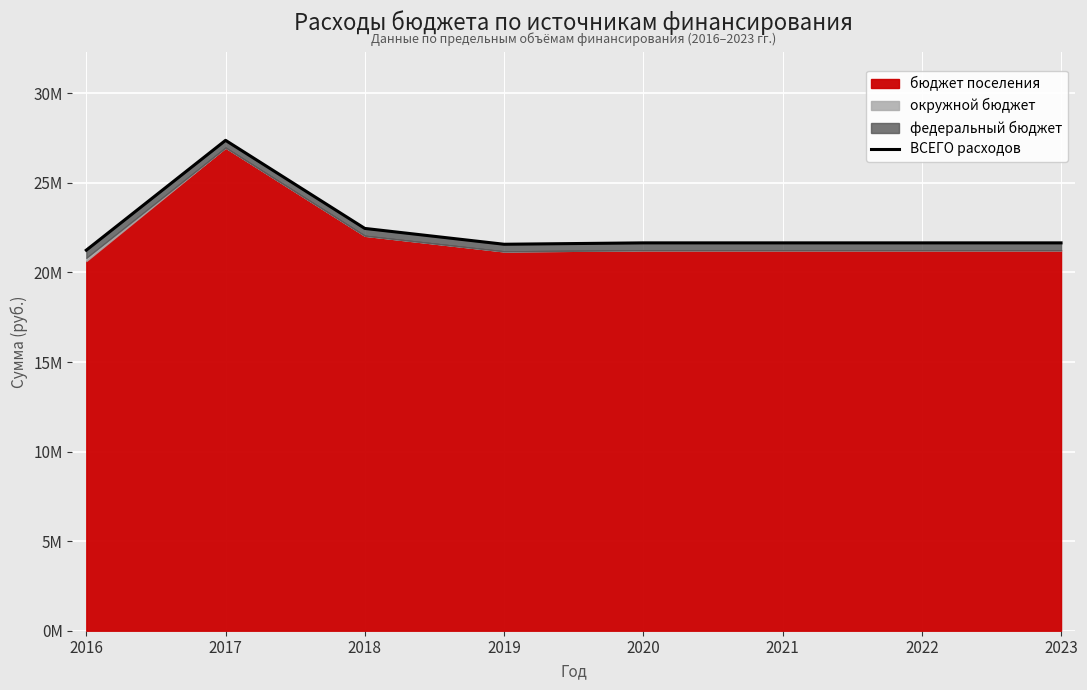

List the labels in order of value, smallest first.

2016, 2019, 2020, 2021, 2022, 2023, 2018, 2017